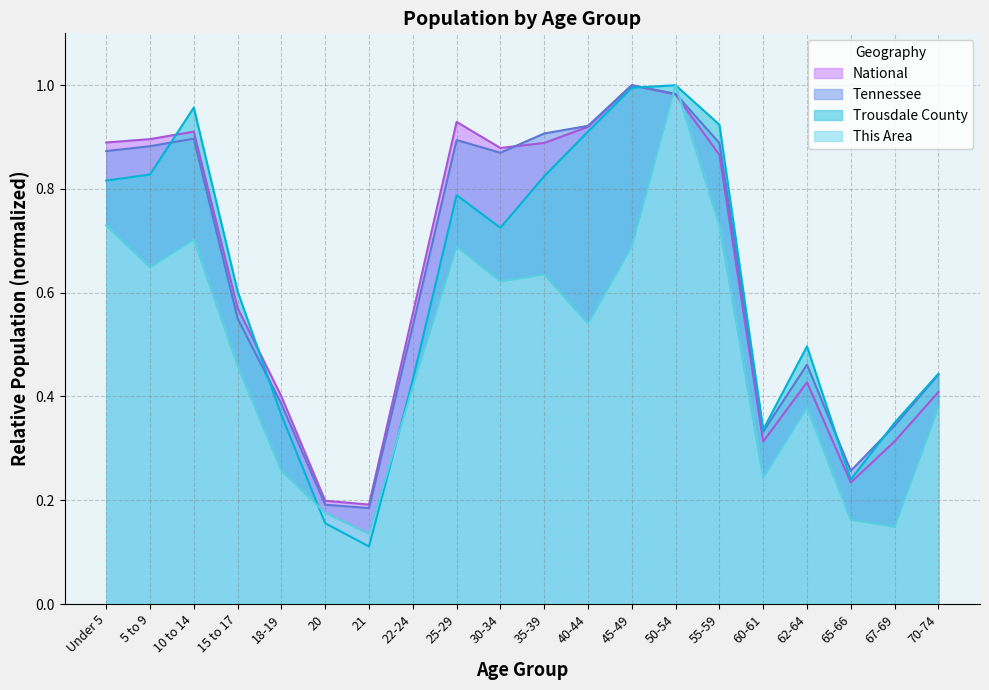

How many data points does each series have?

20